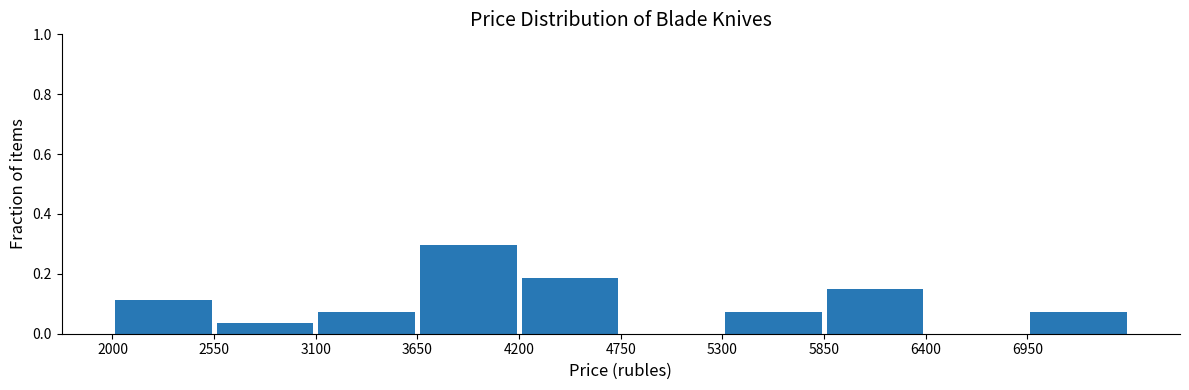

Reading left to right, list every bar in this chart as the range it spans on the x-axis followed by its height. Neither the bar edges nor the heights are printed on the chart, so give them approximately, as read against the axes.

2000 to 2550: 0.12
2550 to 3100: 0.04
3100 to 3650: 0.08
3650 to 4200: 0.30
4200 to 4750: 0.18
4750 to 5300: 0
5300 to 5850: 0.08
5850 to 6400: 0.14
6400 to 6950: 0
6950 to 7500: 0.08